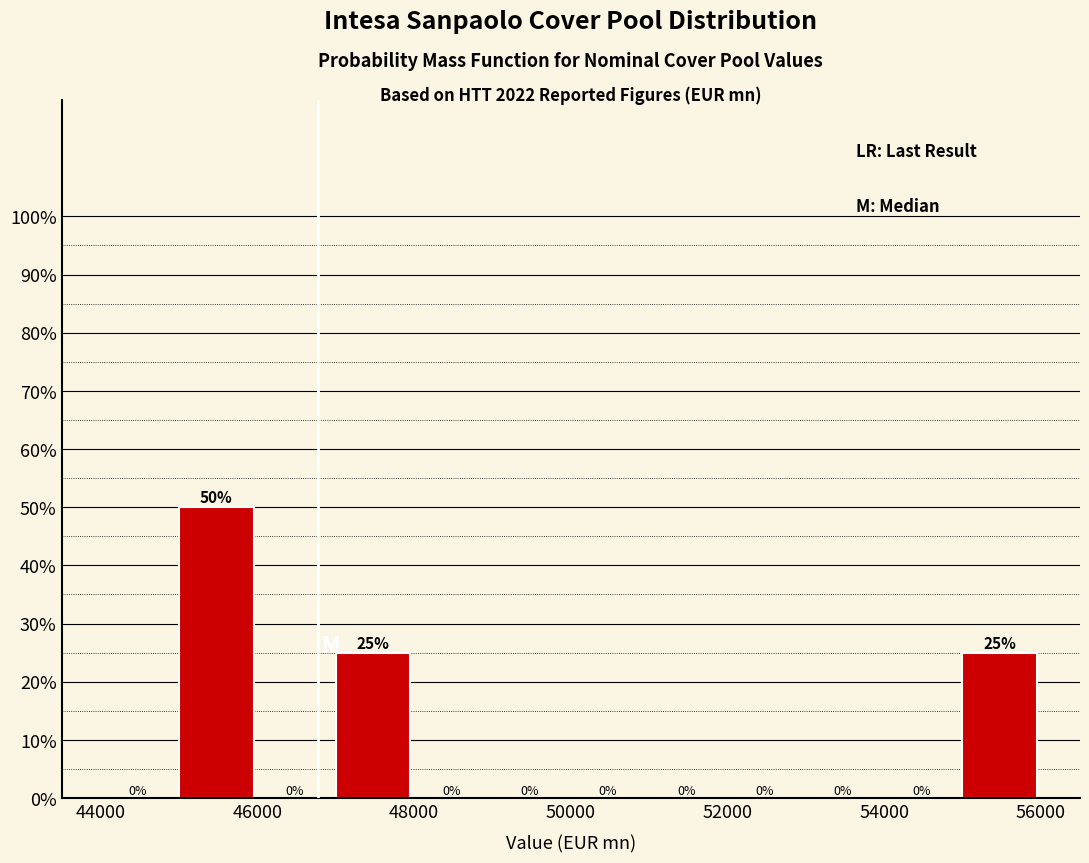

Which range on the x-axis has the tallest bar?

45000 to 46000